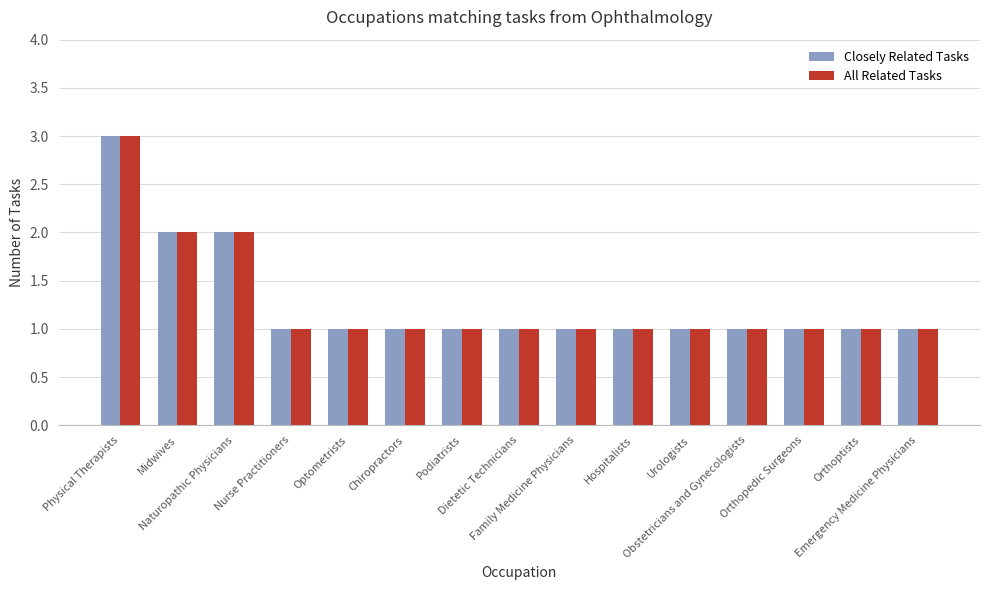

What is the maximum value for Closely Related Tasks?

3